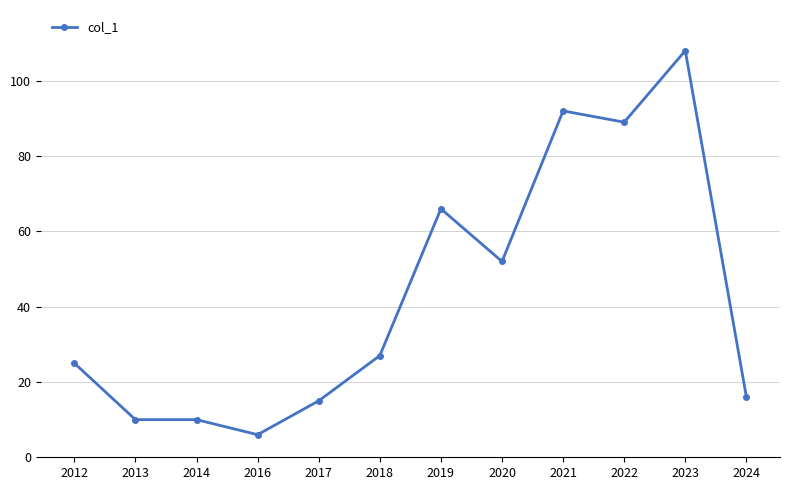

True or false: the data has more than 0 interior local peaks.

True